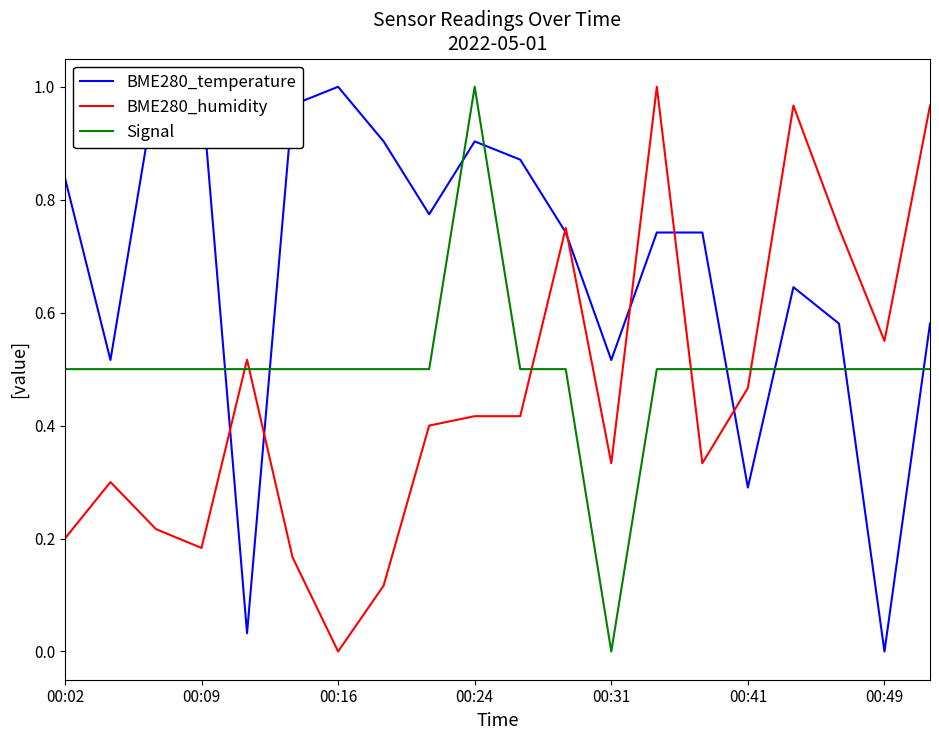

Is this an area chart (filled region under the line)?

No